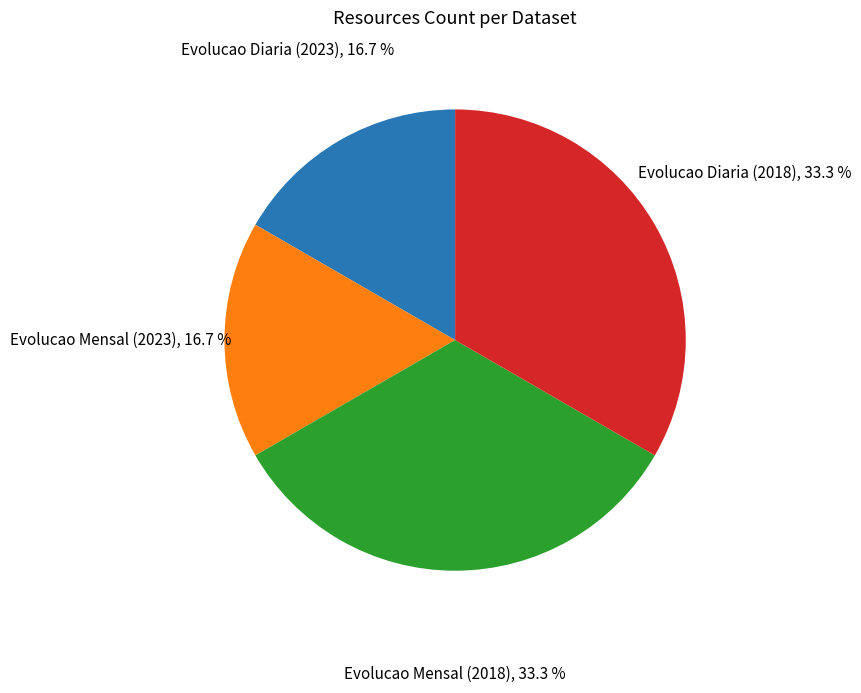

Is there a majority slice in this chart?

No